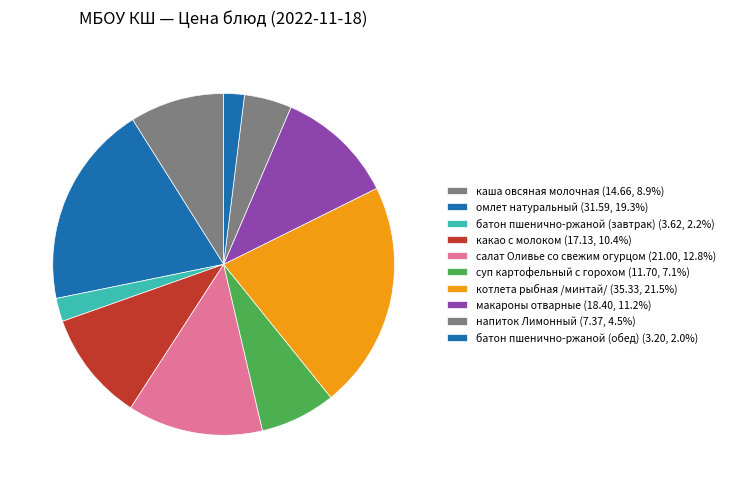

How many segments does this pie chart have?

10